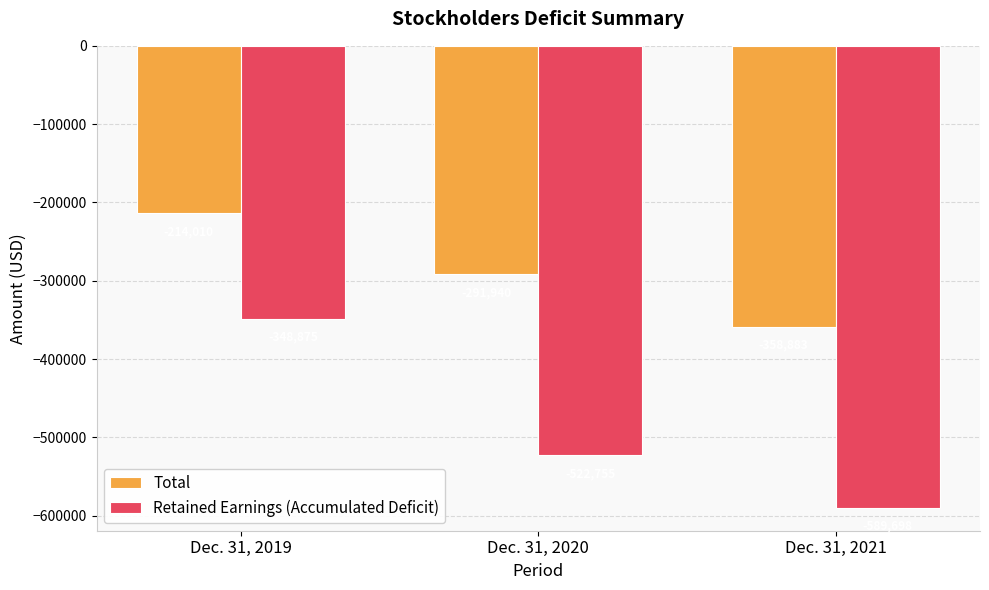

What are all the series names shown in the legend?

Total, Retained Earnings (Accumulated Deficit)